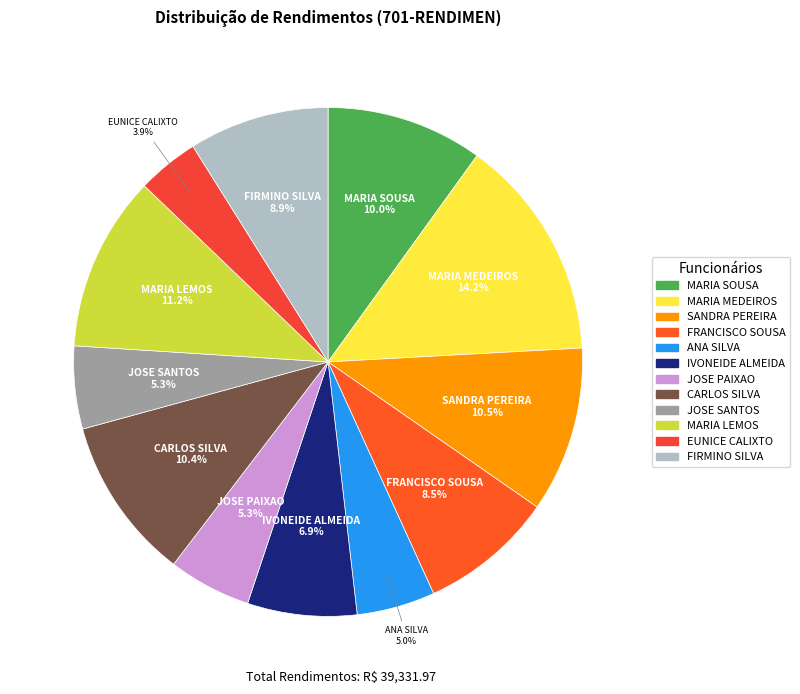

Approximately how many times larger is the value at ANA SILVA compared to FIRMINO SILVA?

0.6